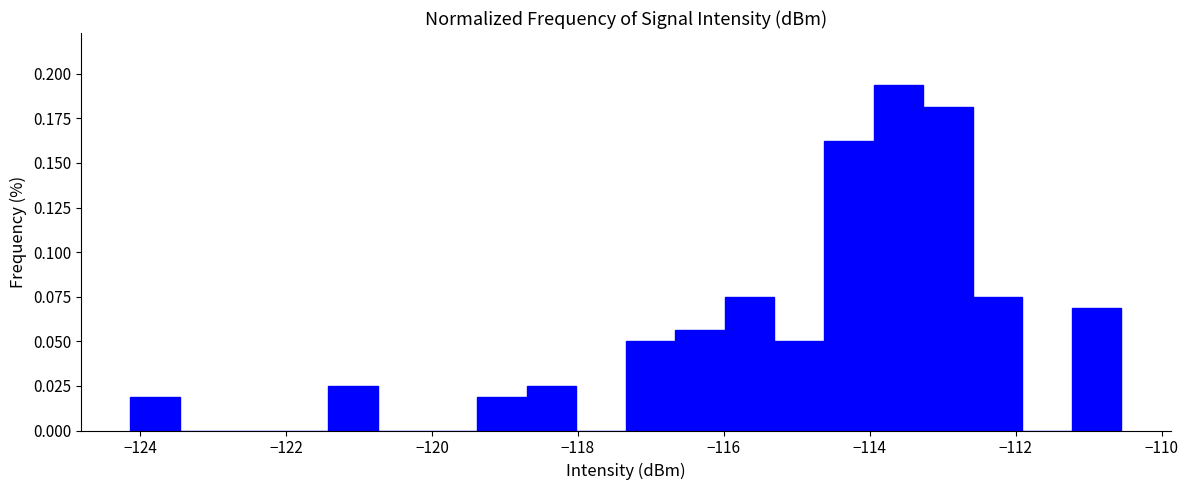

Around what value on the x-axis is the tallest bar? Give the approximate position of its centre, as read against the axis.

-113.6